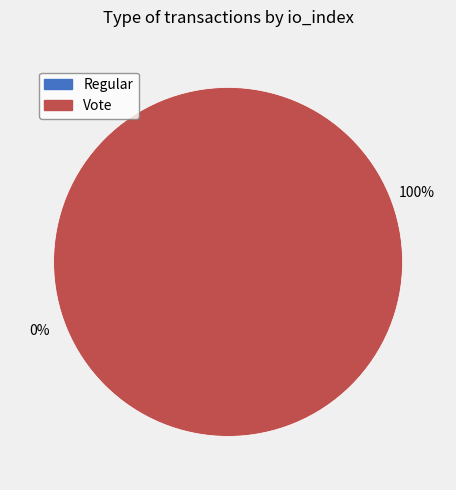

How many slices are in this pie chart?

2